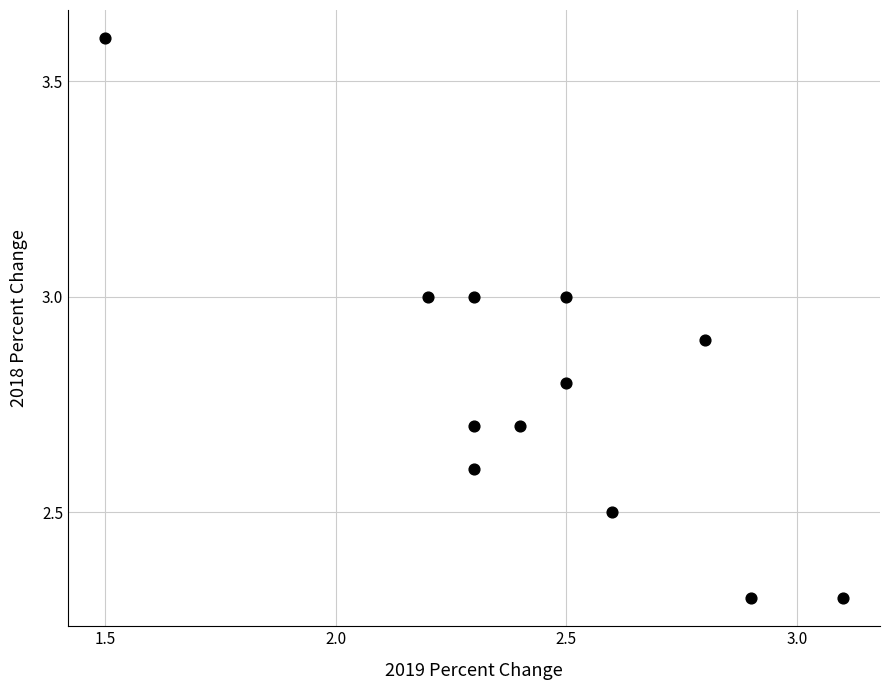

What is the average X value?

2.4